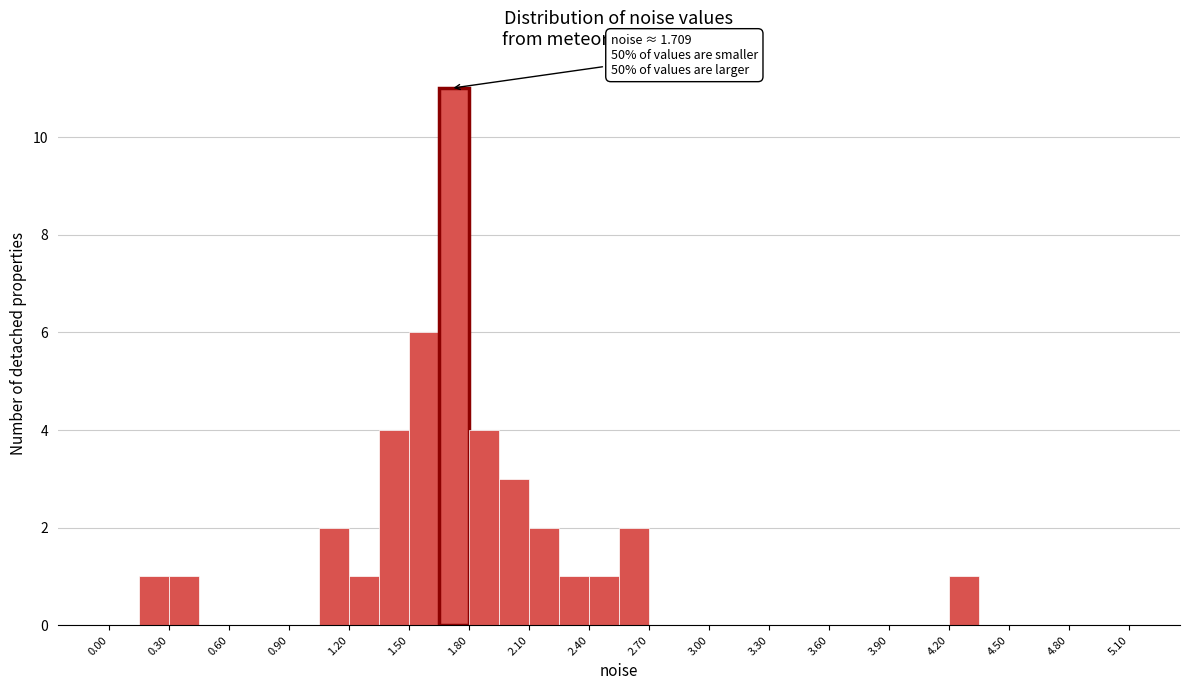

Around what value on the x-axis is the tallest bar? Give the approximate position of its centre, as read against the axis.

1.75